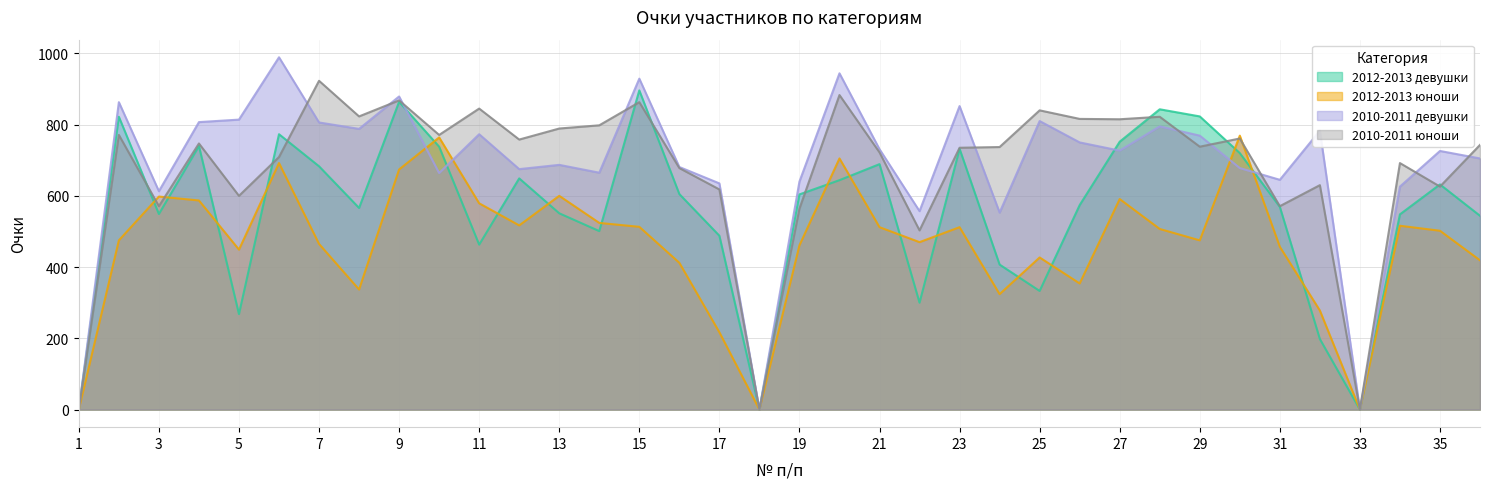

Where is the first local maximum for 2010-2011 юноши?

2